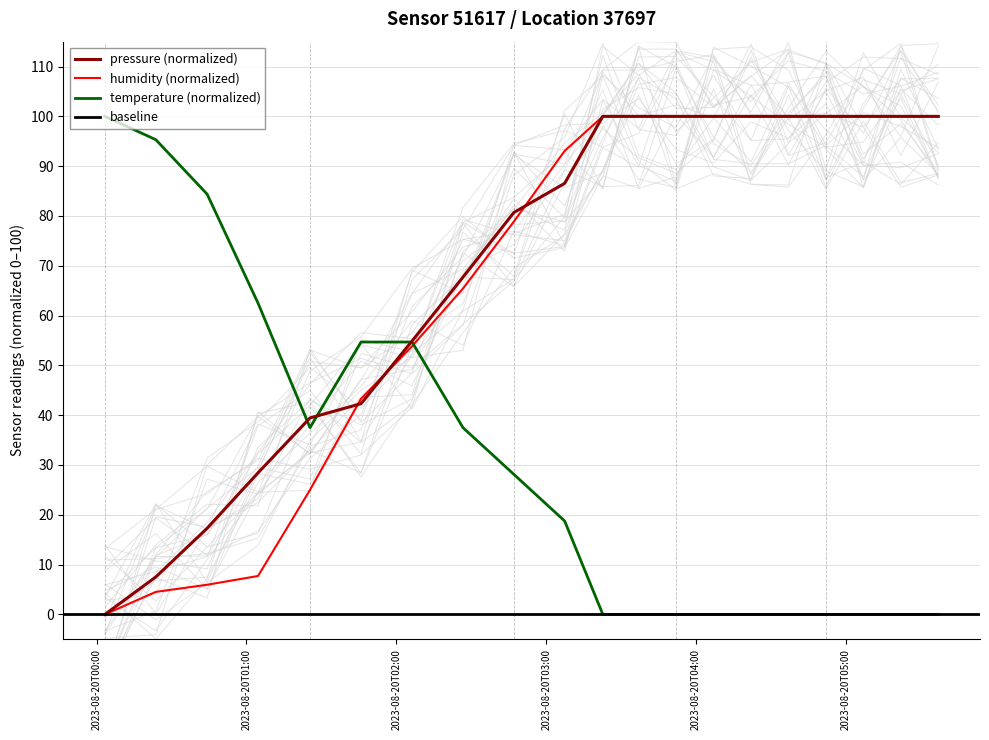

What position from the right is 2023-08-20T00:23:45?

19